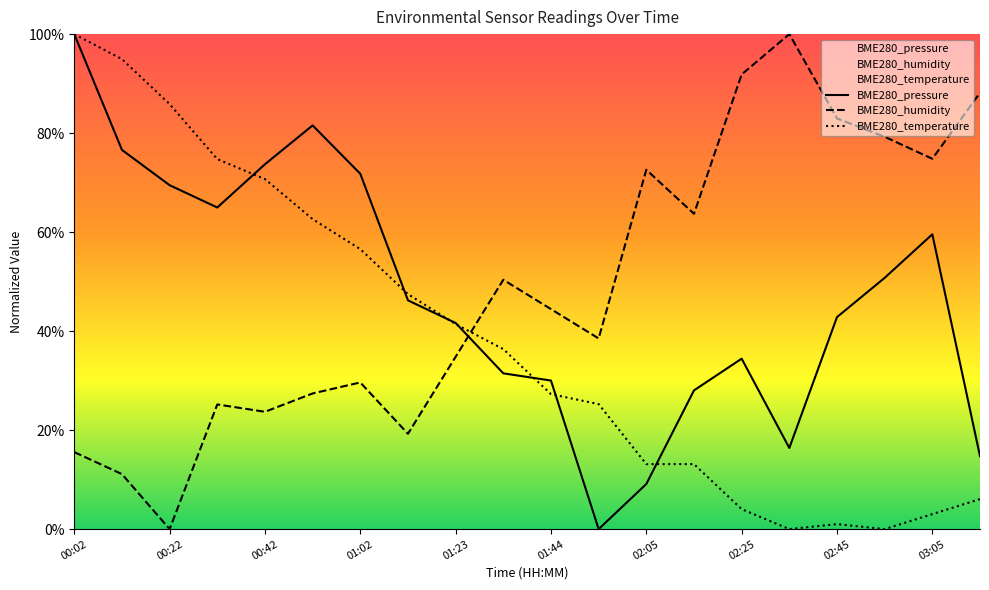

True or false: BME280_pressure has a value of 9.1 at 02:05.

True